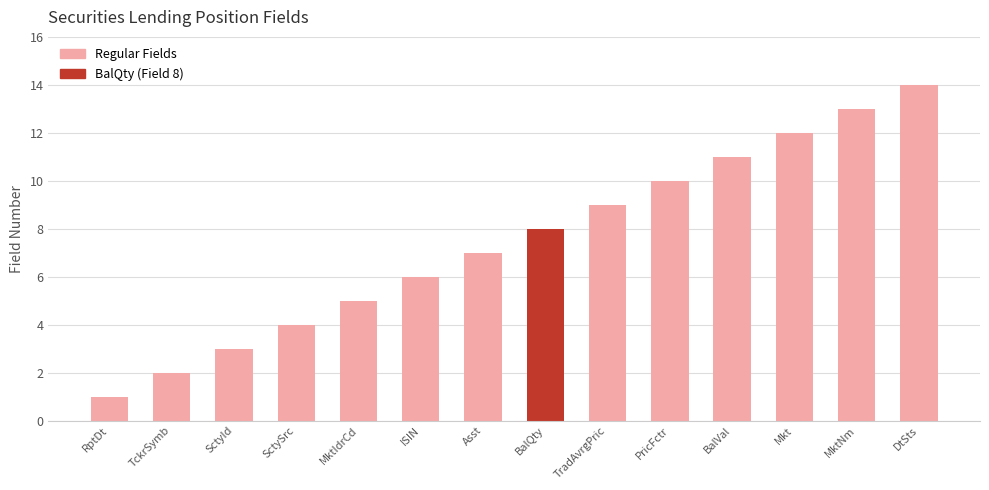

The value at ISIN is 6. True or false?

True